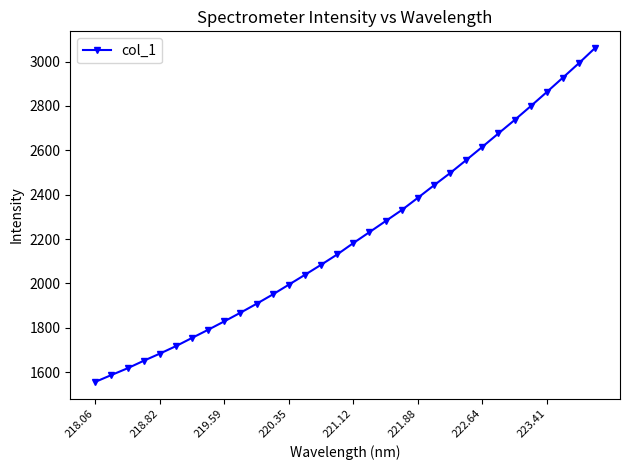

What is the average value?

2210.4